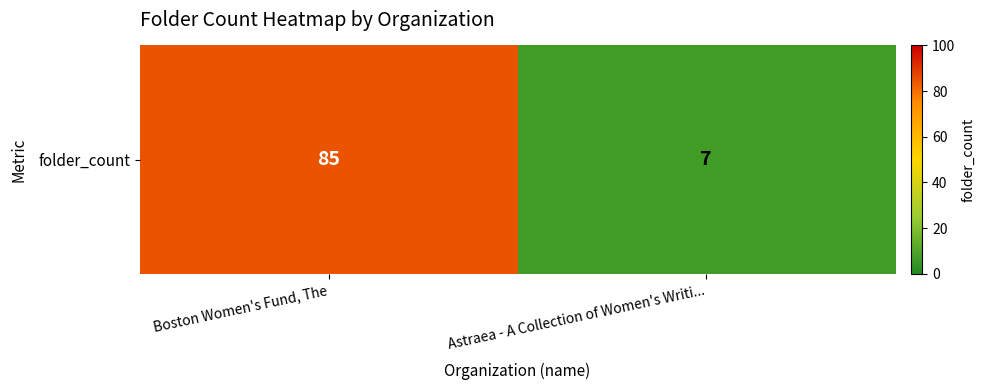

How many data points does each series have?

2